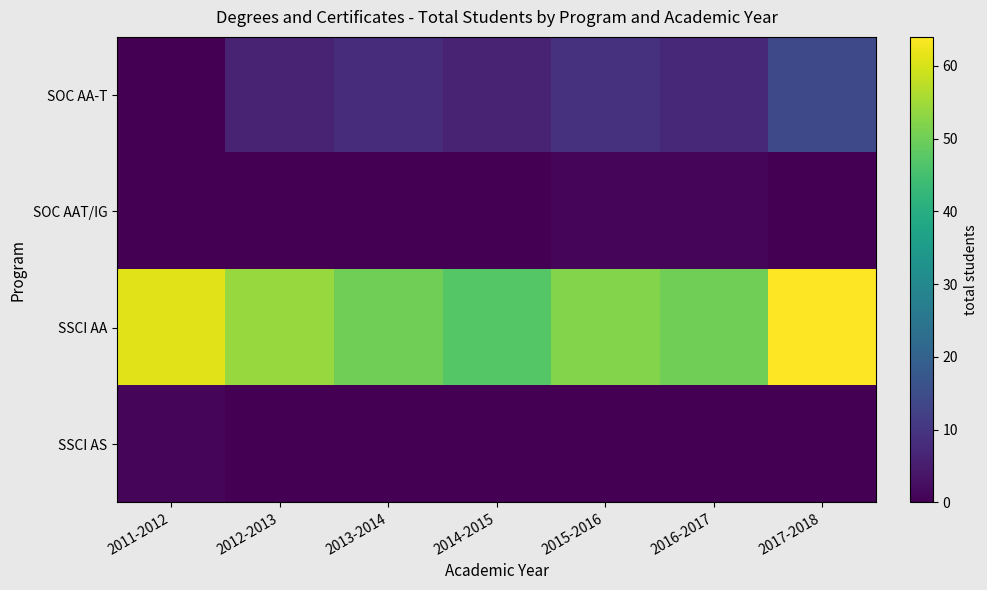

What is the maximum value shown in the chart?

64